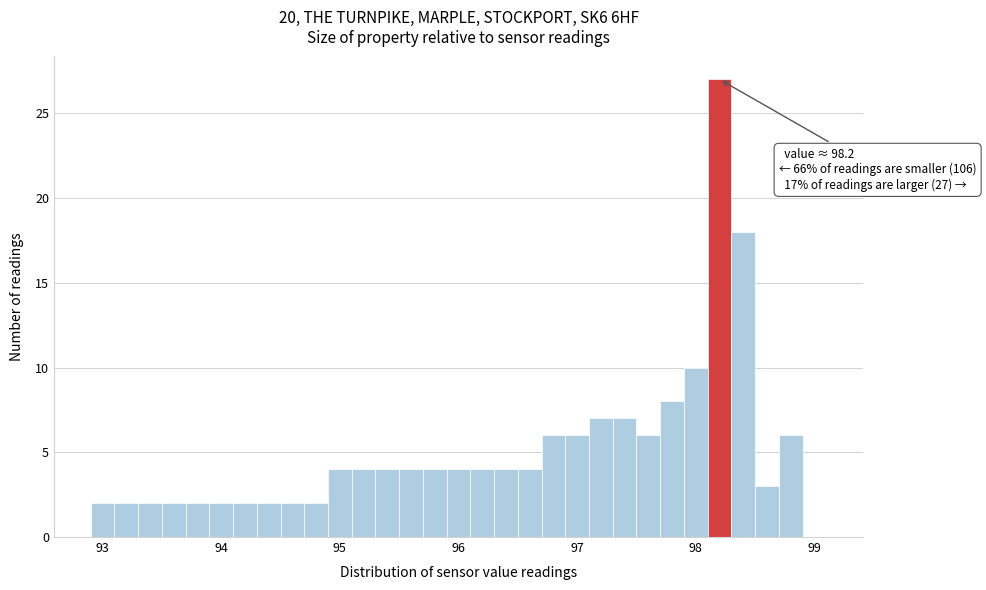

Around what value on the x-axis is the tallest bar? Give the approximate position of its centre, as read against the axis.

98.2